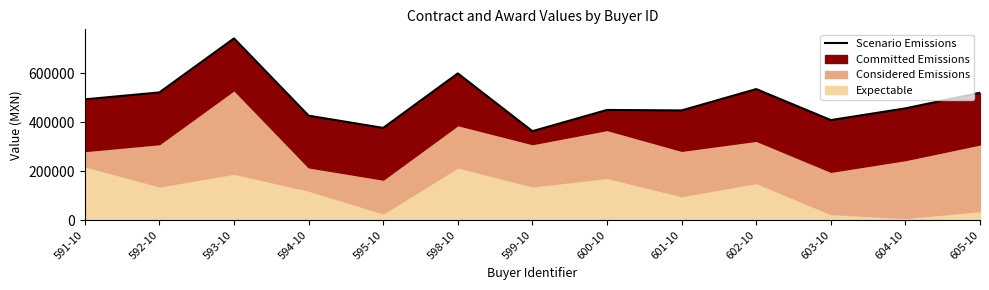

What is the value of the 13th point from the left?

519838.7